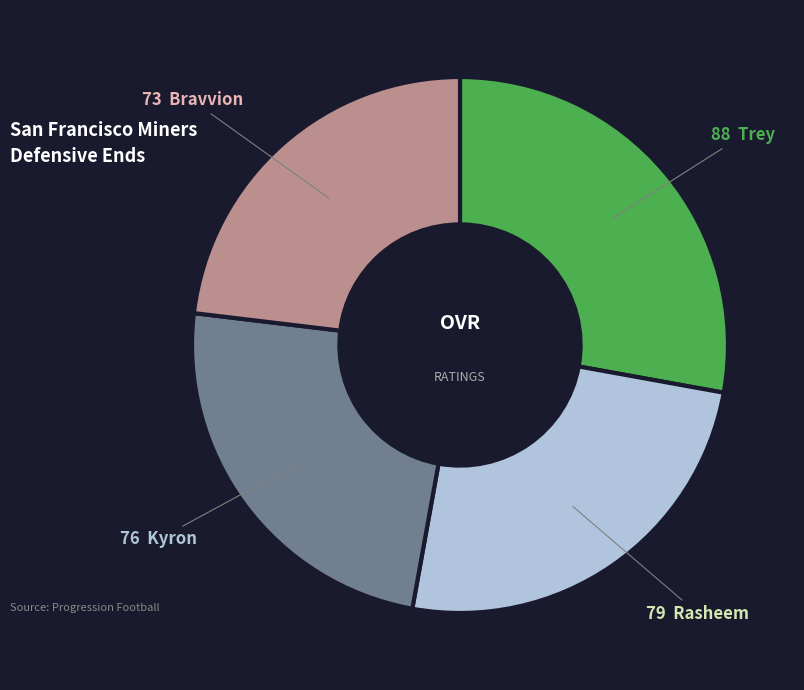

Is there any slice that represents more than half of the pie?

No